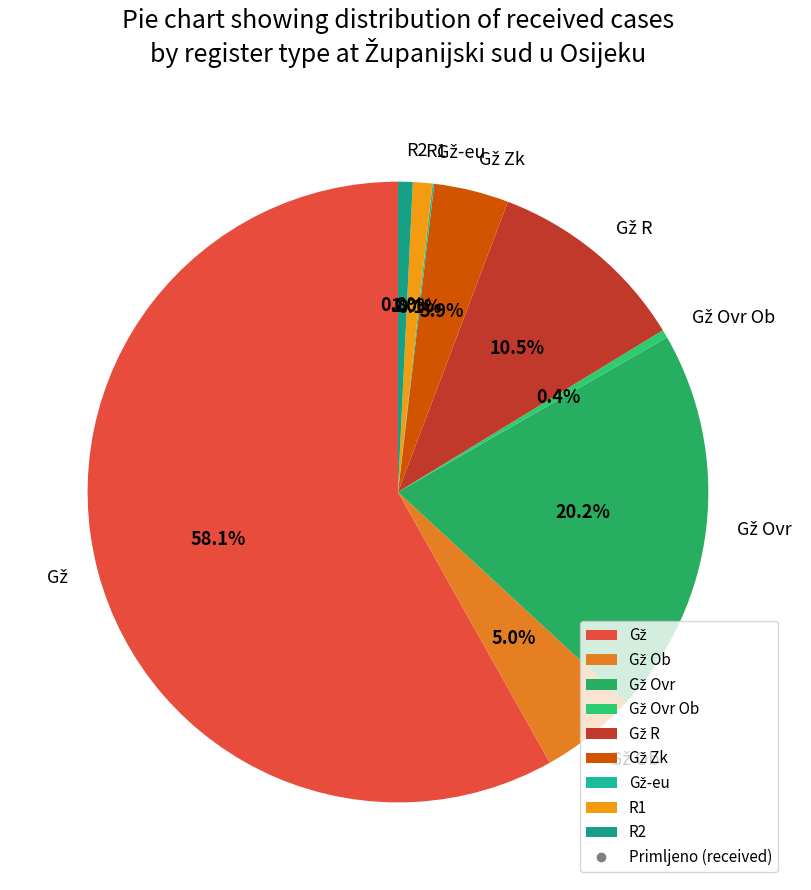

Does any single category account for the majority?

Yes